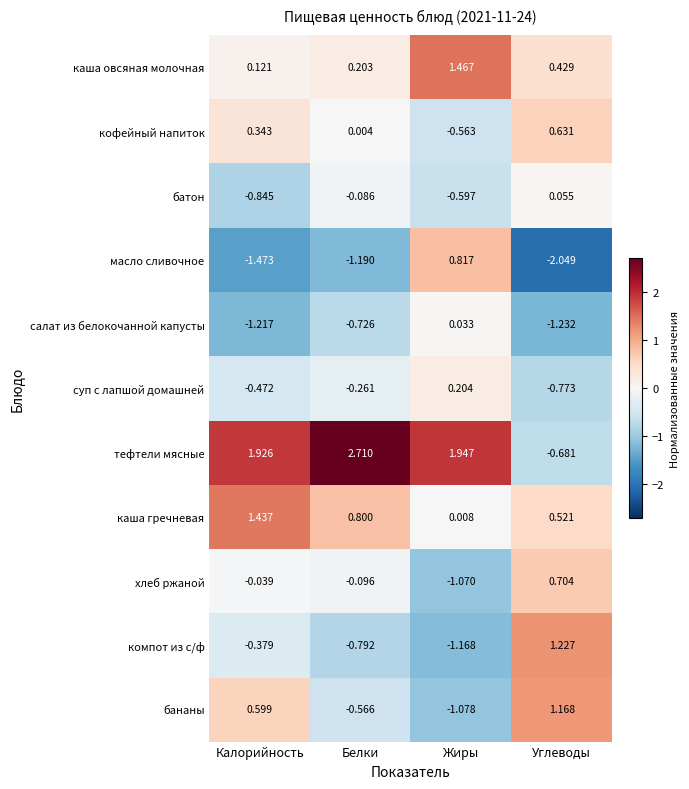

Count the number of categories in the chart.

4